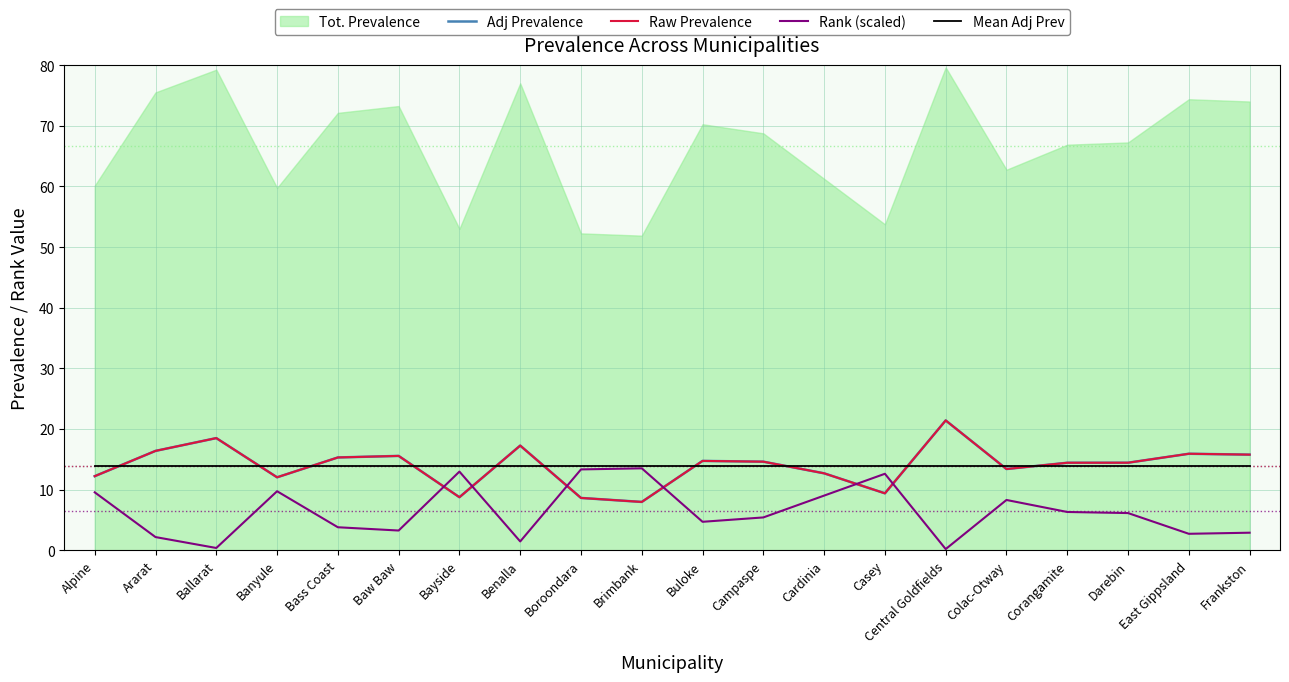

What is the minimum value shown in the chart?

0.2